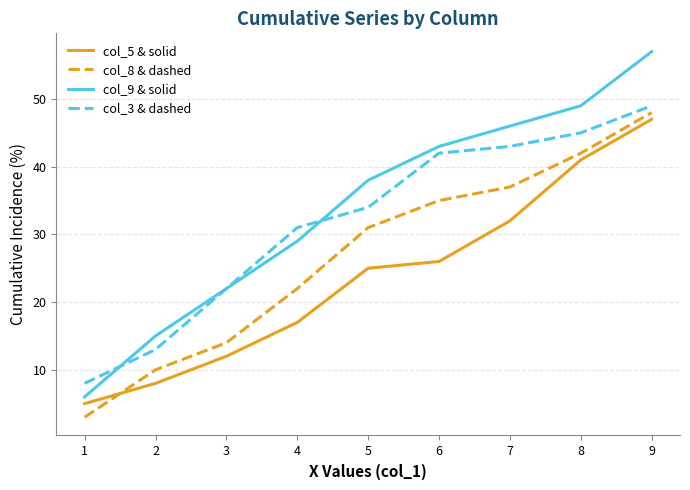

The col_8 & dashed series shows 10 at 2. True or false?

True